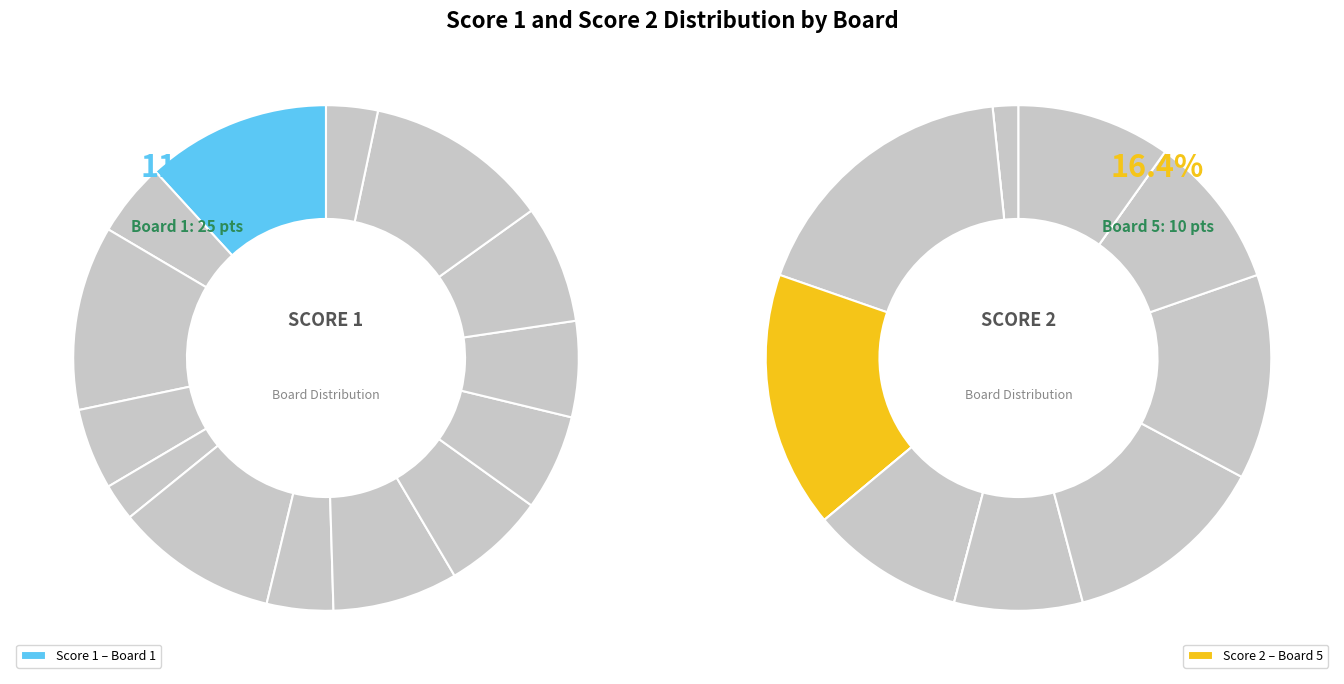

What percentage do 10 and 7 together represent?

10.4%